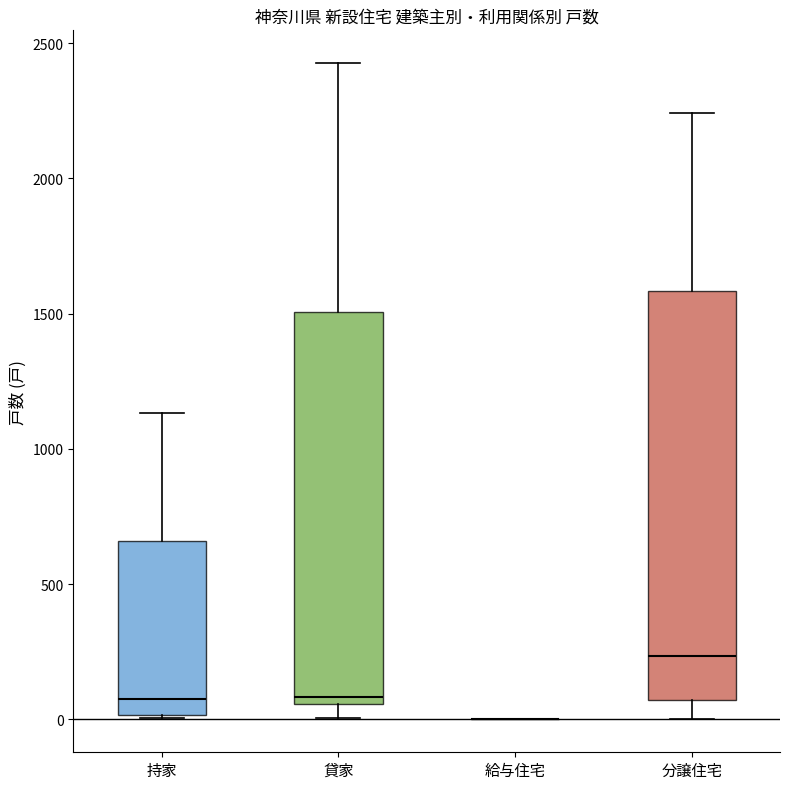

Which box is the tallest, from its lower edge to its upper edge?

分譲住宅